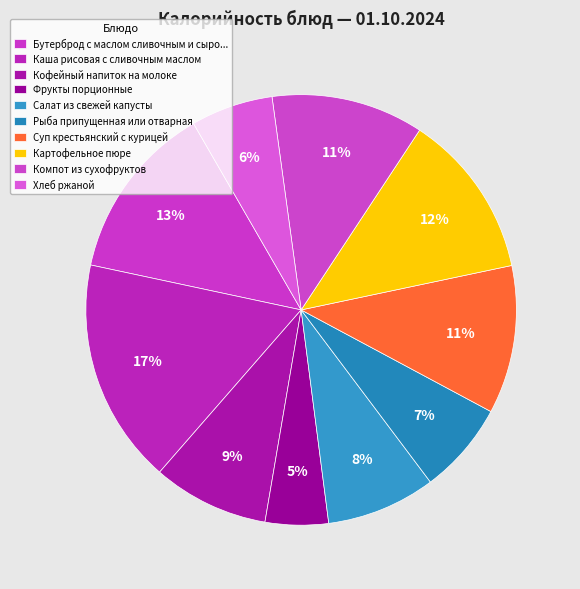

Is there any slice that represents more than half of the pie?

No